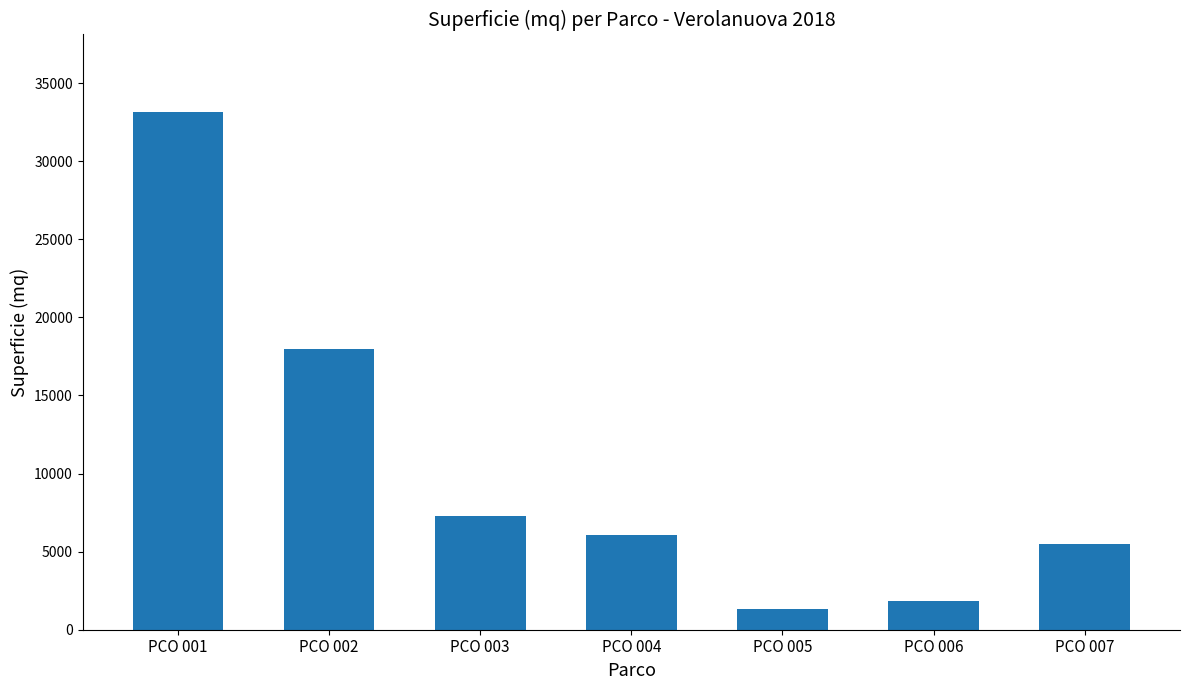

Between PCO 005 and PCO 001, which is larger?

PCO 001